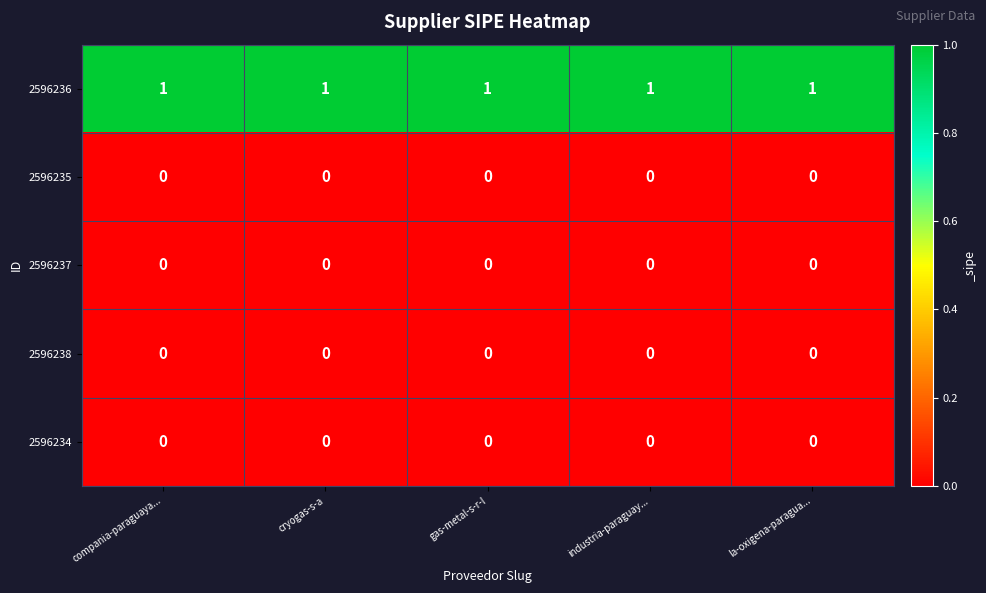

Which series has the largest total across all categories?

2596236